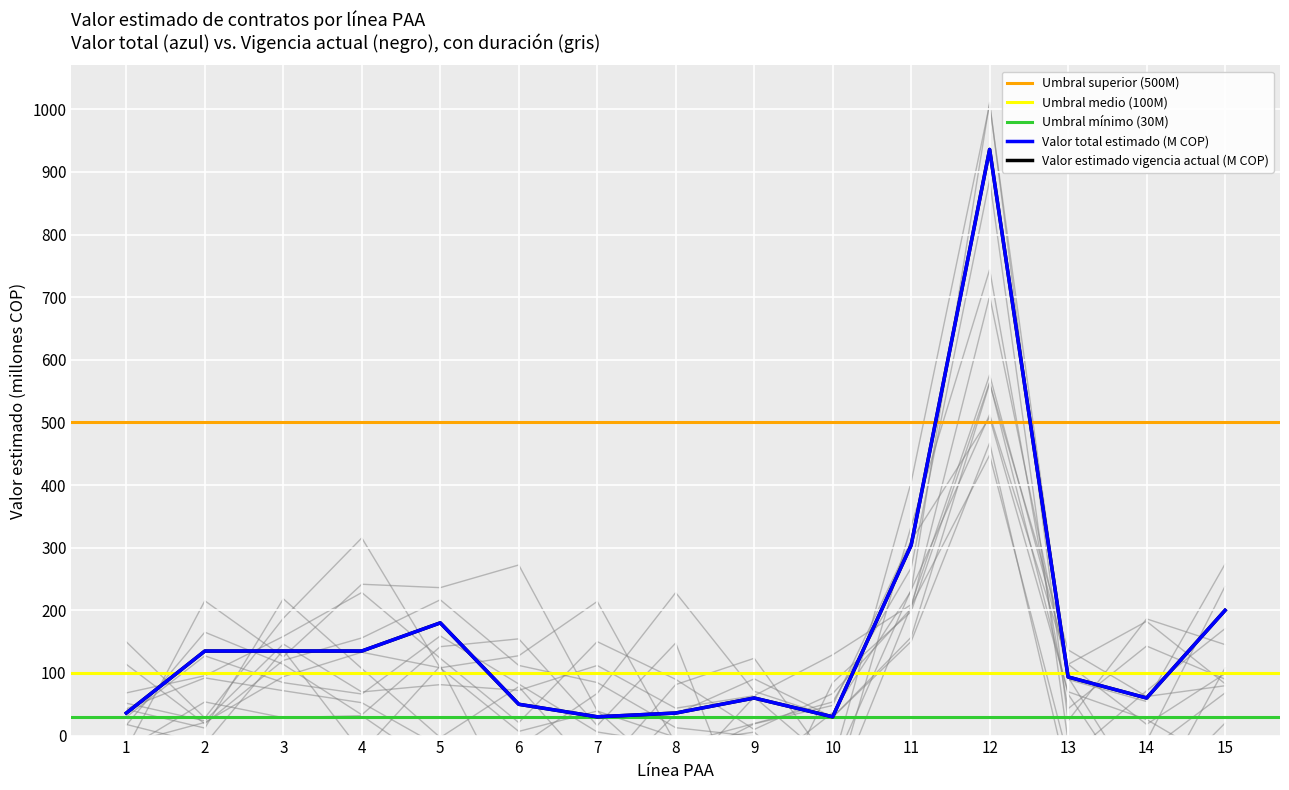

Where is the first local maximum for Valor estimado vigencia actual (M COP)?

5